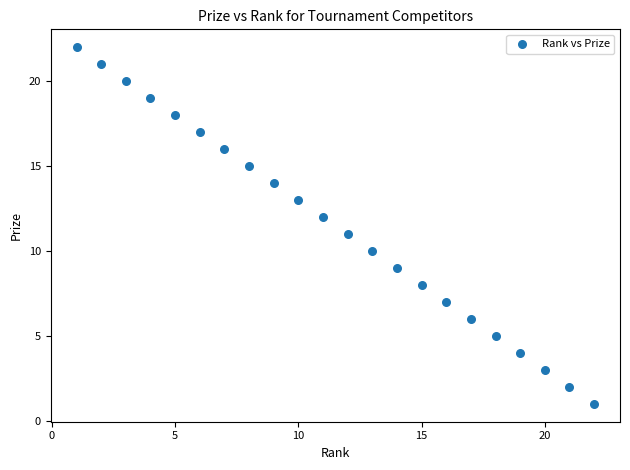

What is the range of X values (max minus min)?

21